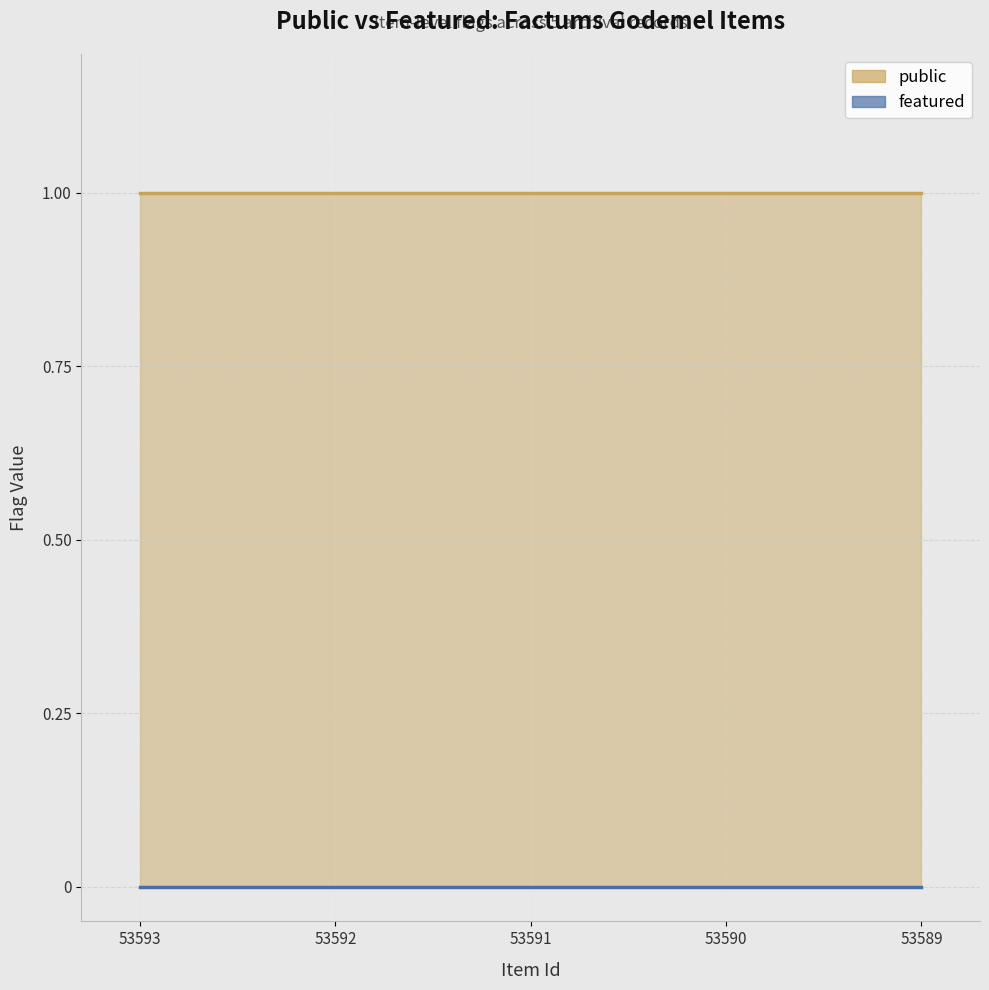

What is the total value across all series at 53591?

1